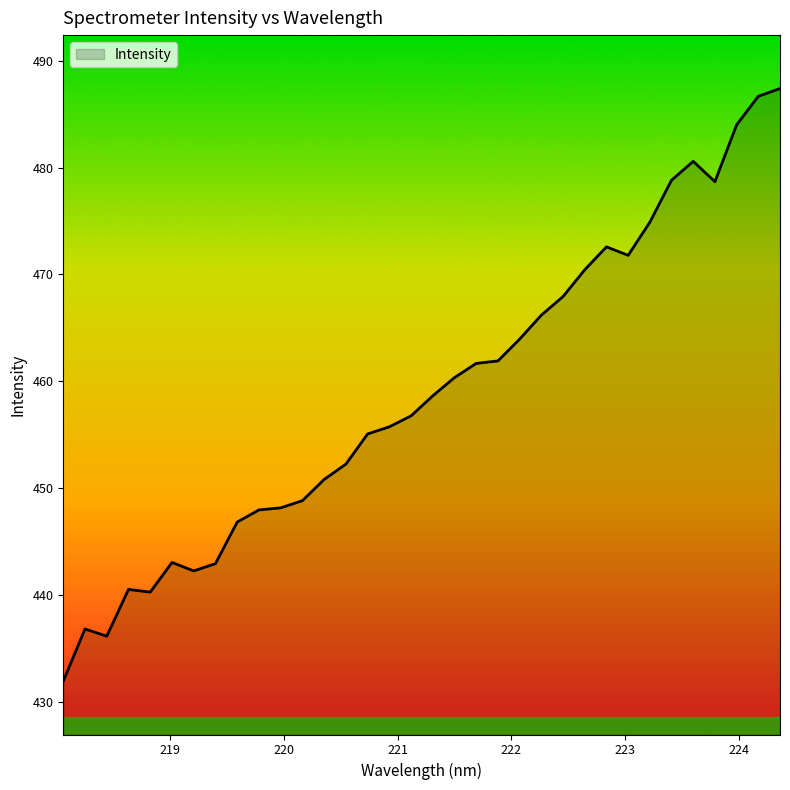

What is the smallest value displayed?

431.9